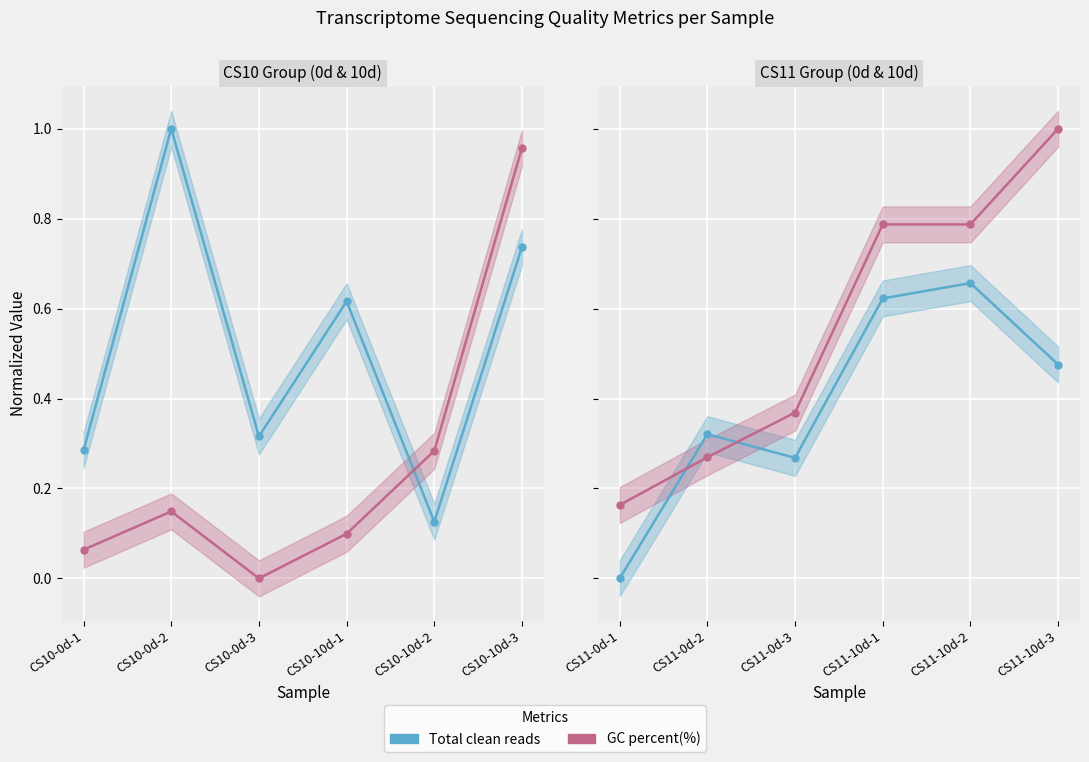

What is the label of the 6th point from the right?

CS11-0d-1